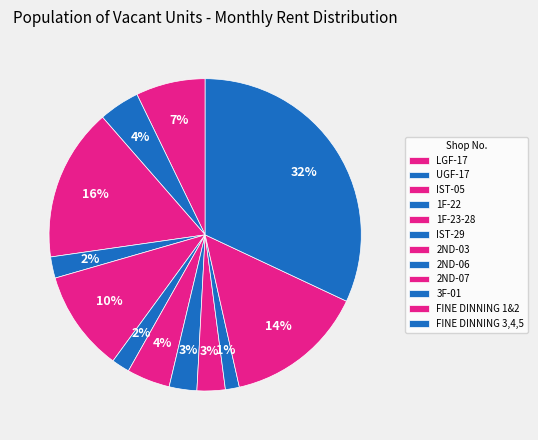

What is the smallest slice in the pie chart?

3F-01